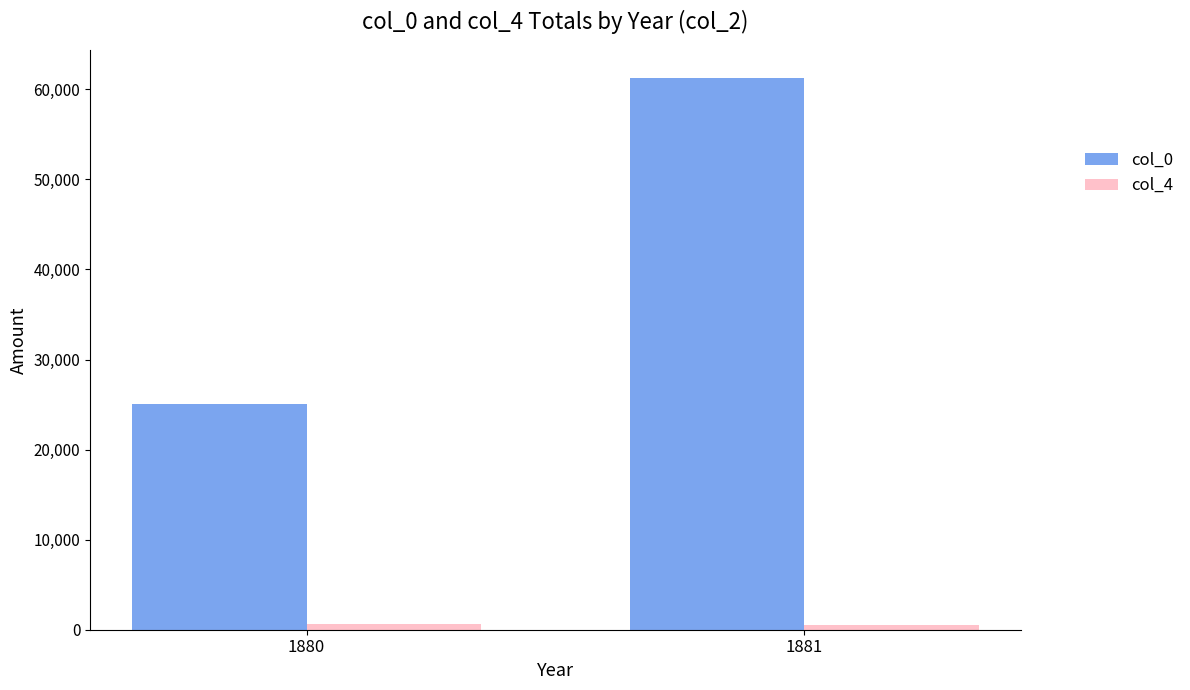

Which series has the largest range (max minus min)?

col_0